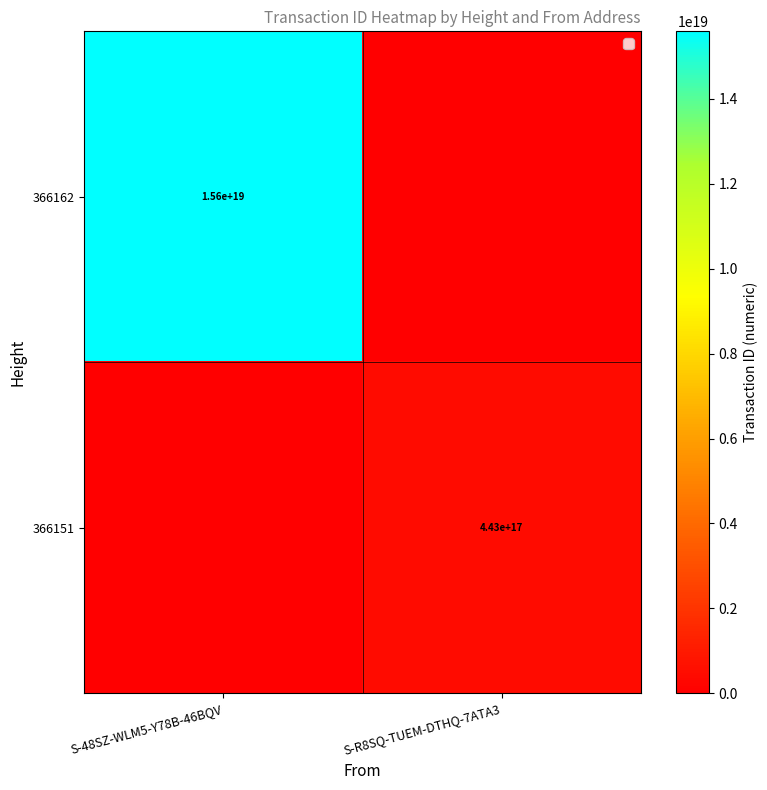

Is it true that 366162 equals 15600000000000000000 at S-48SZ-WLM5-Y78B-46BQV?

True